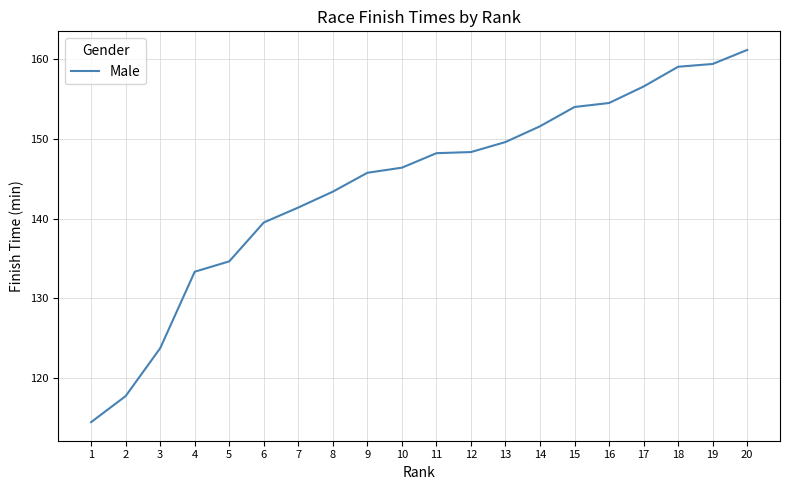

Count the number of values greater than 148.

10